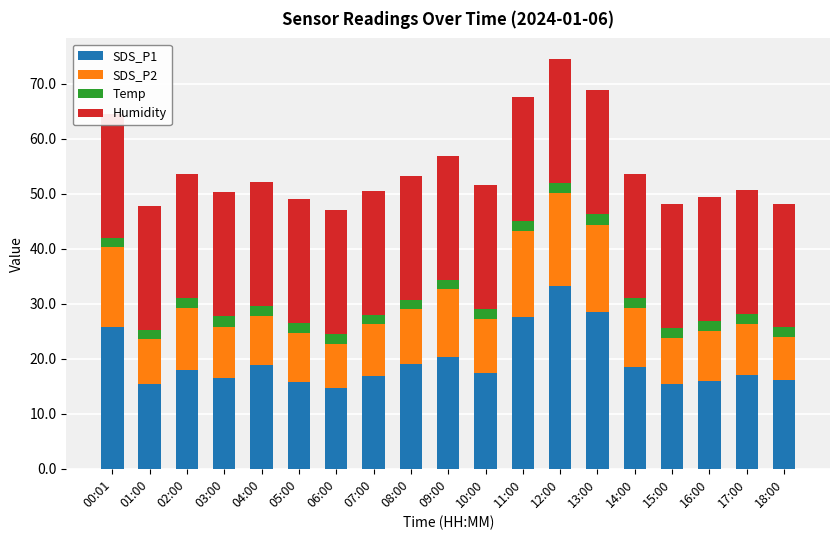

What is the difference between the second highest and second lowest values in the SDS_P1 series?

13.1